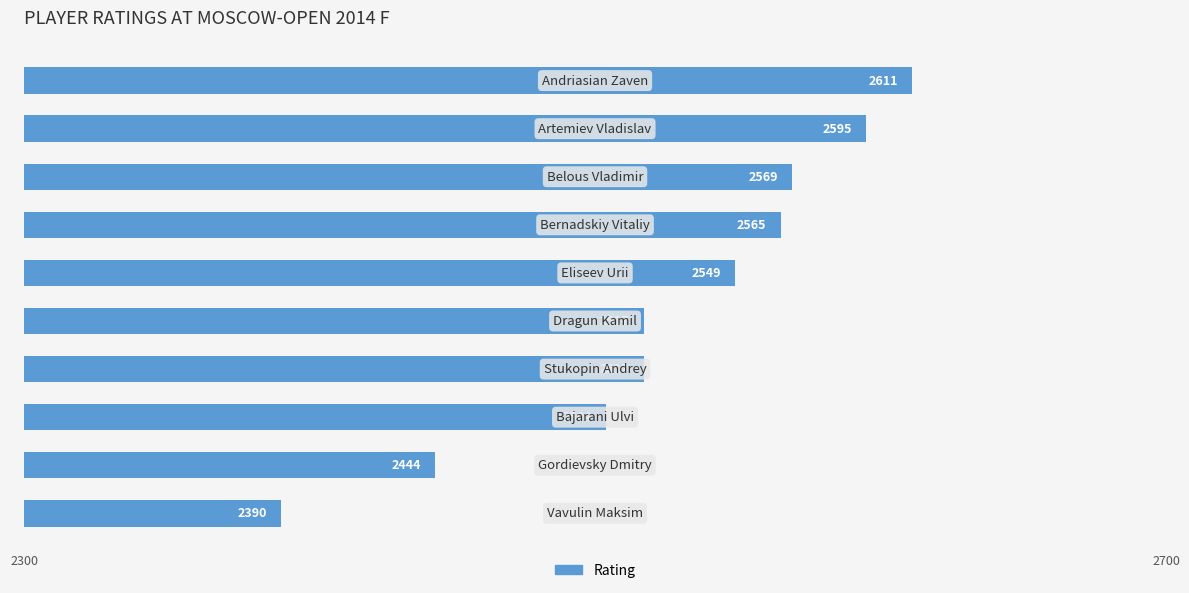

What is the sum of all values?

25261